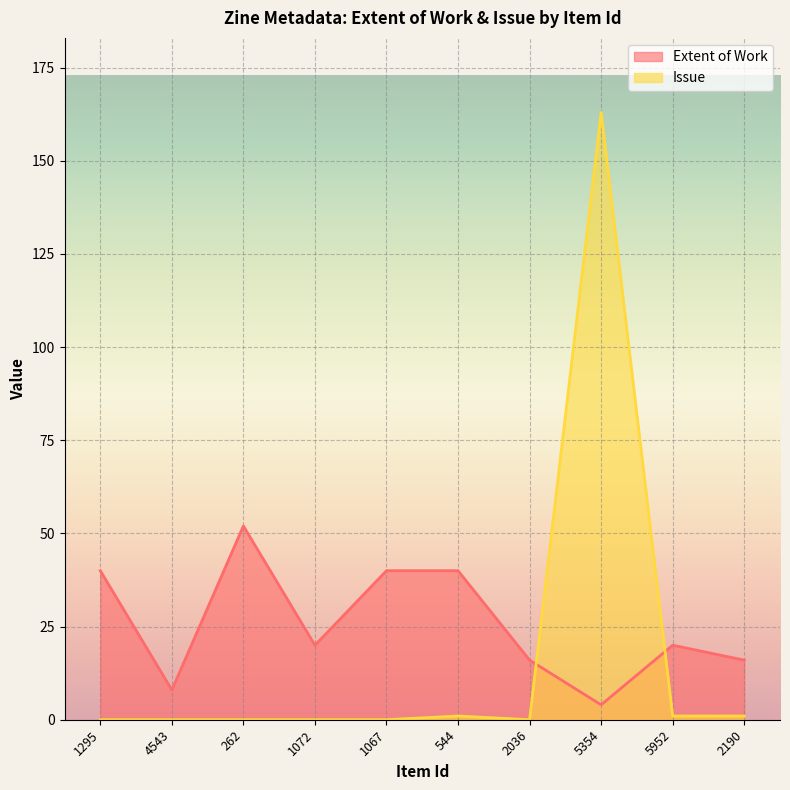

Which category has the lowest value in the Issue series?

1295